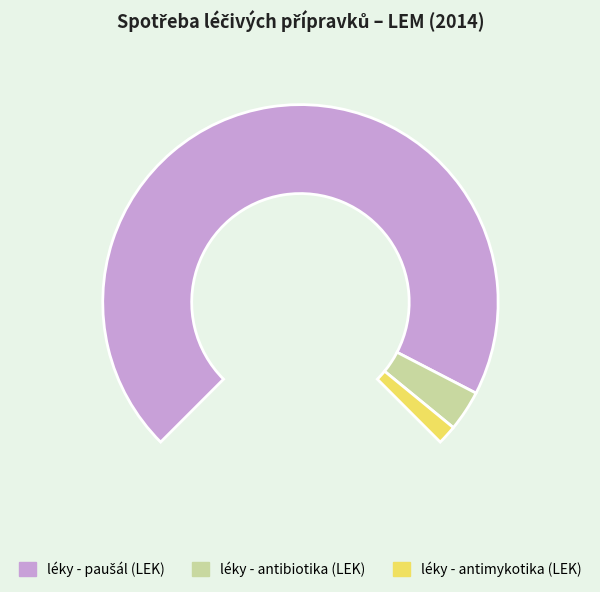

Is the sum of léky - paušál (LEK) and léky - antibiotika (LEK) greater than half?

Yes